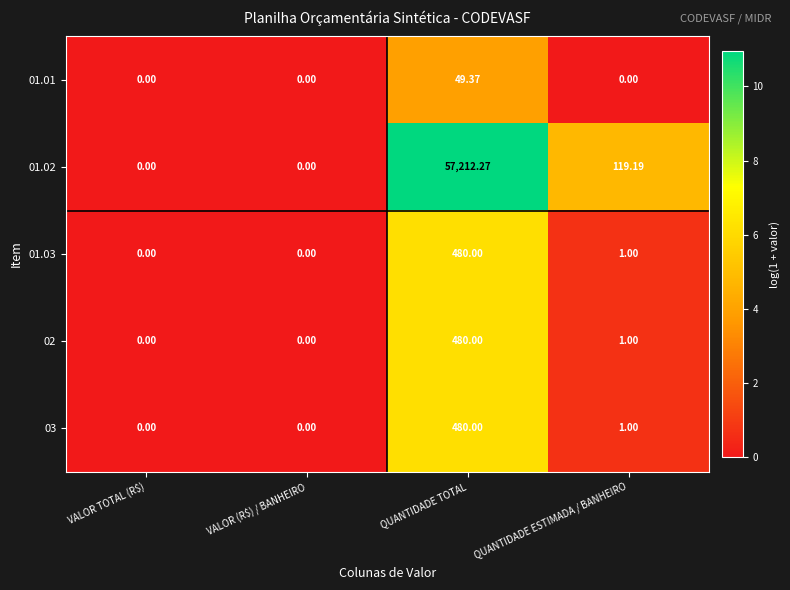

Where does the 02 series first go above 1?

QUANTIDADE TOTAL